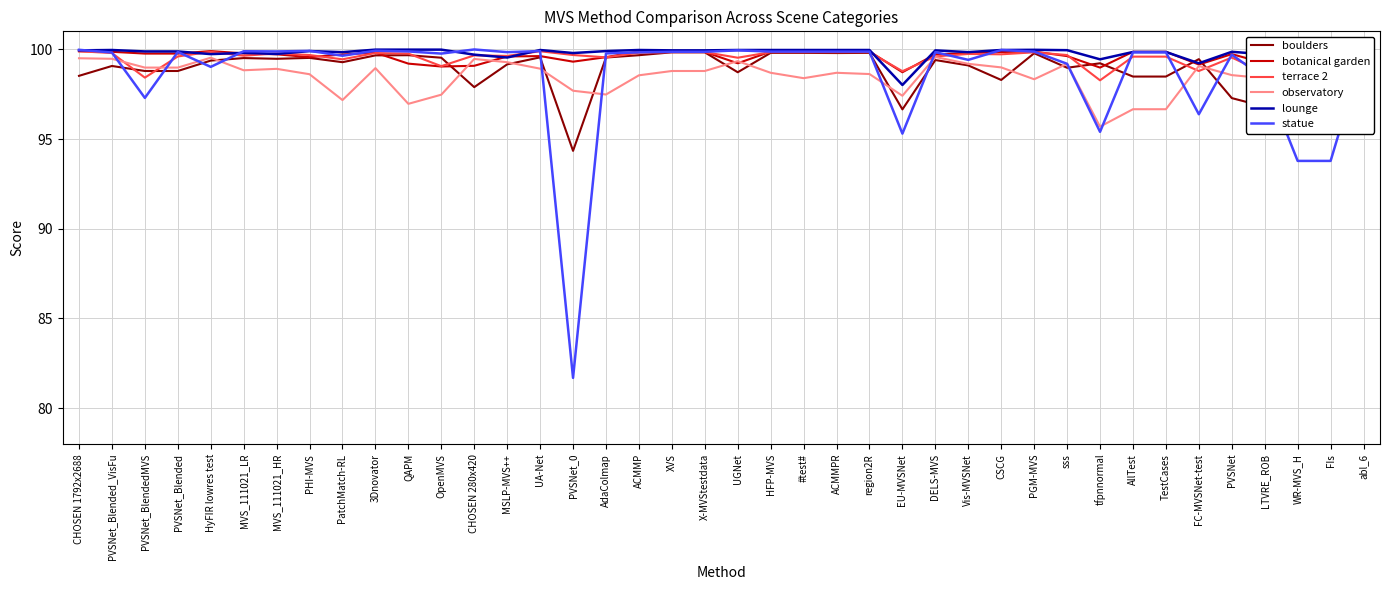

What position from the left is Vis-MVSNet?

28